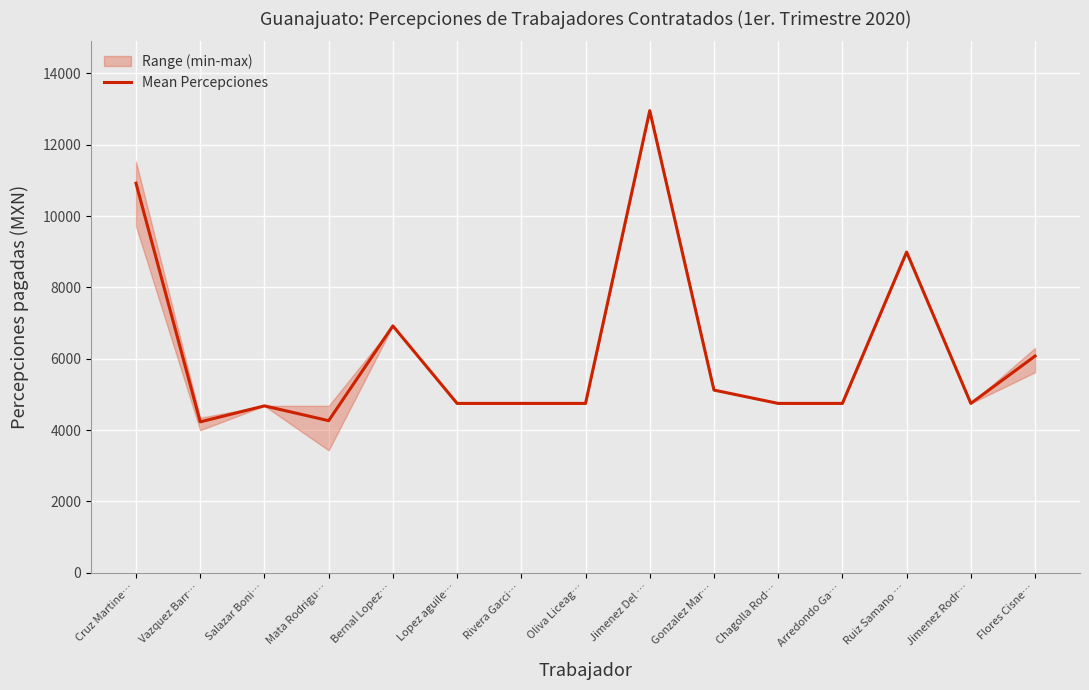

What is the label of the 10th point from the left?

Gonzalez Mar…